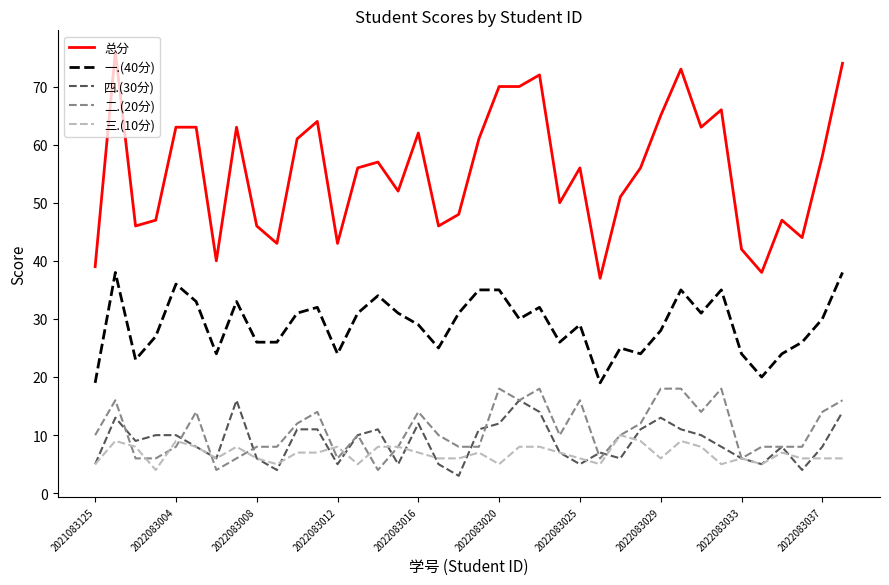

What is the lowest value of the 总分 series?

37